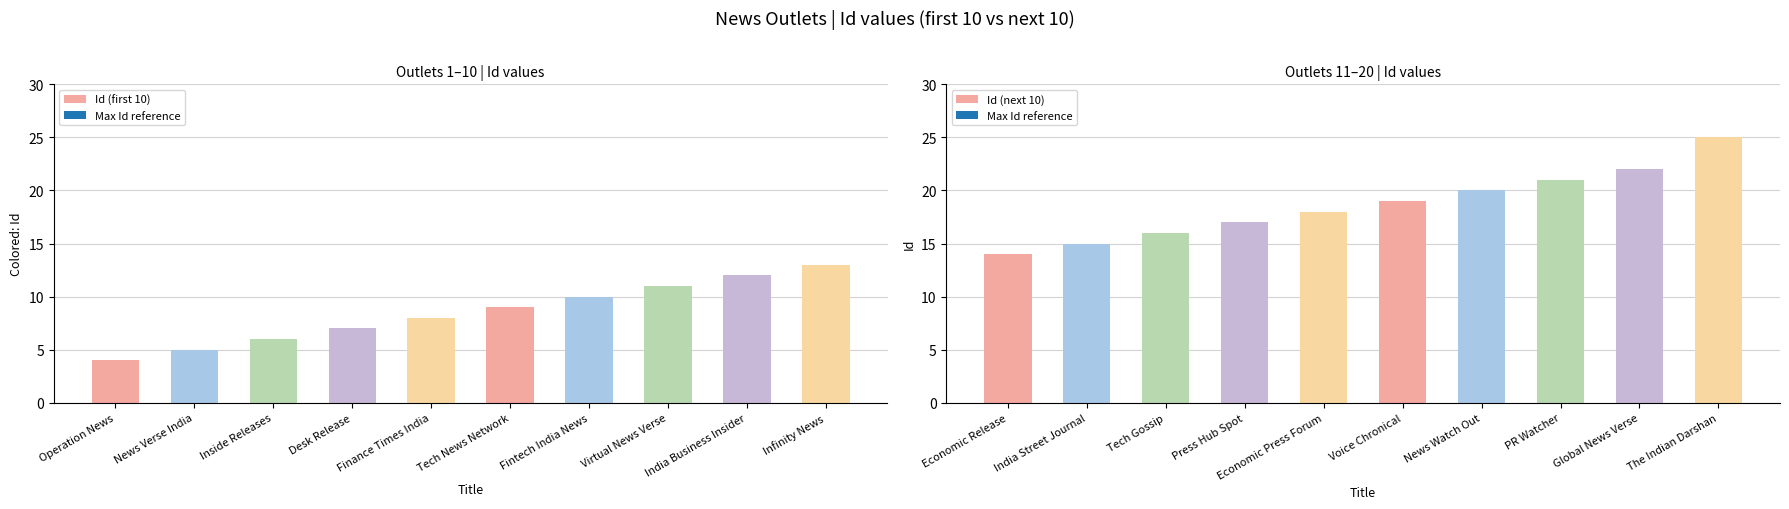

Is it true that Id (first 10) equals 9 at Tech News Network?

True